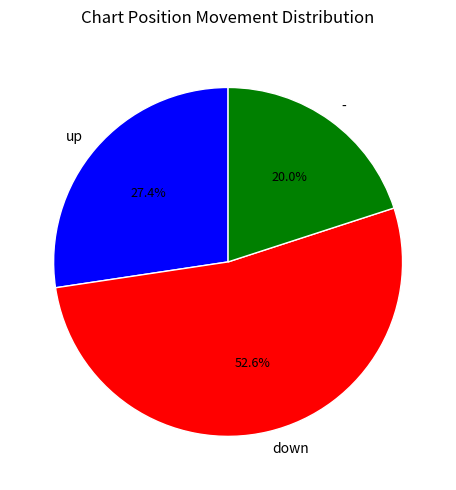

What portion of the pie excludes down?

47.4%